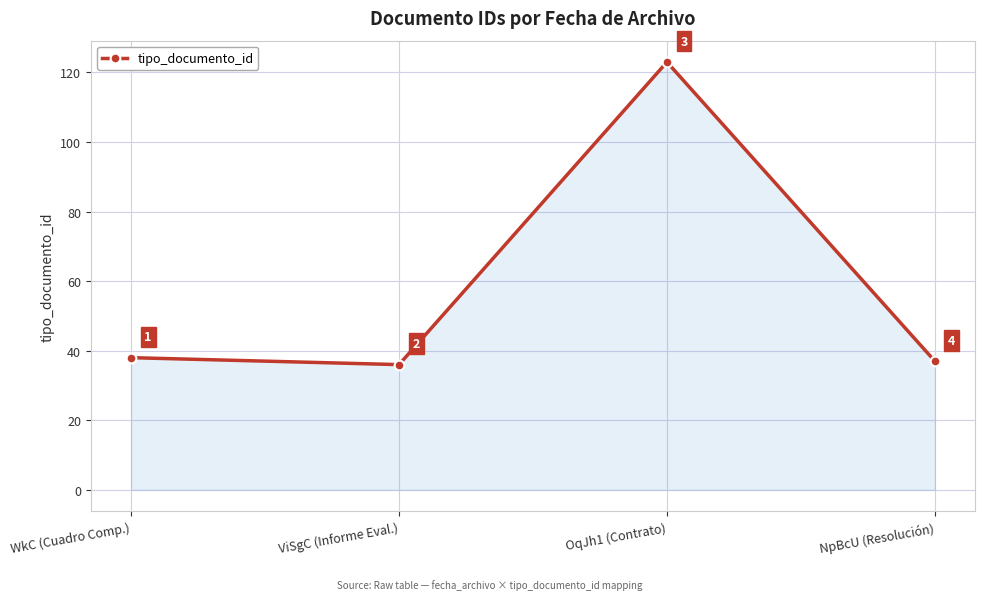

Where is the first local maximum?

OqJh1 (Contrato)